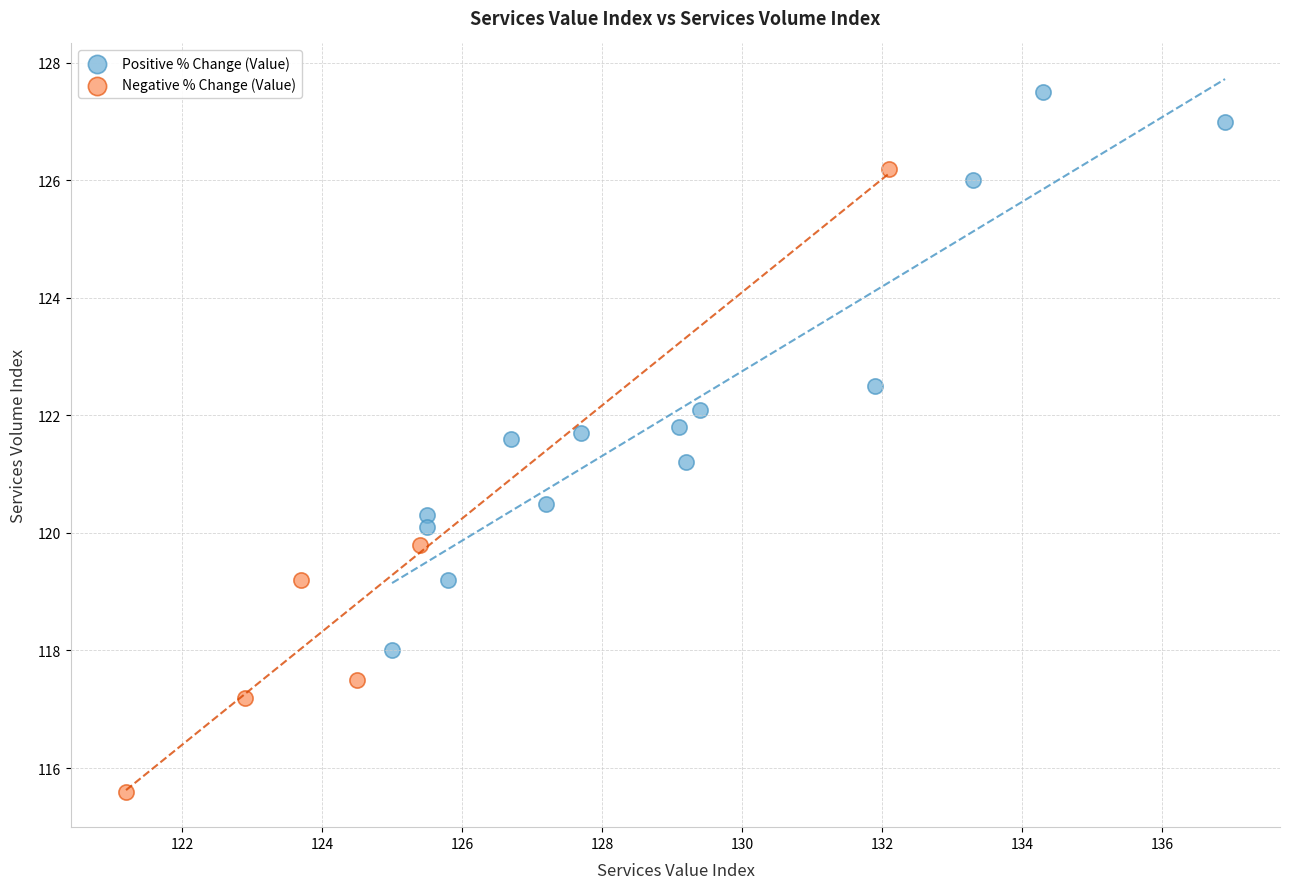

Which series contains the lowest Y value?

Negative % Change (Value)